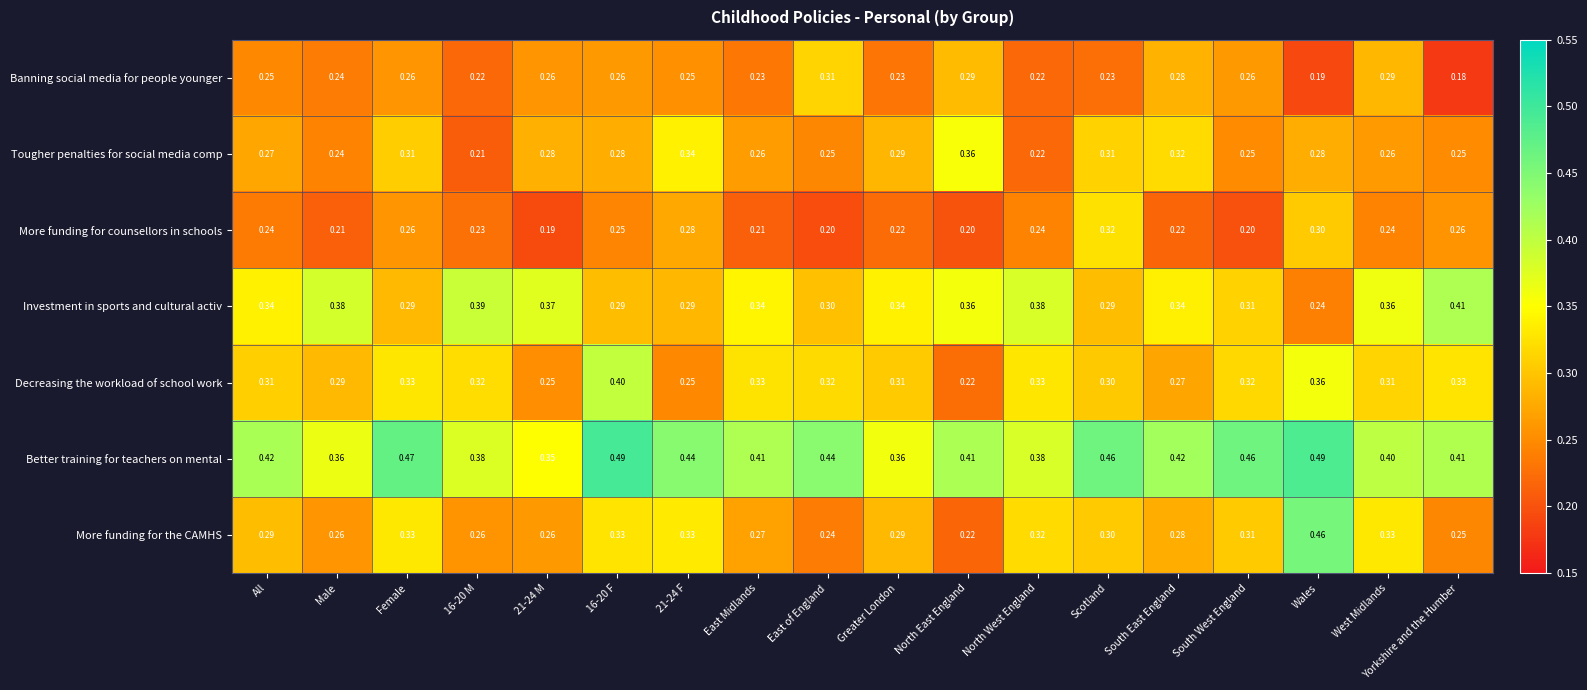

List the series in order of their peak value, lowest first.

Banning social media for people younger, More funding for counsellors in schools, Tougher penalties for social media comp, Decreasing the workload of school work, Investment in sports and cultural activ, More funding for the CAMHS, Better training for teachers on mental